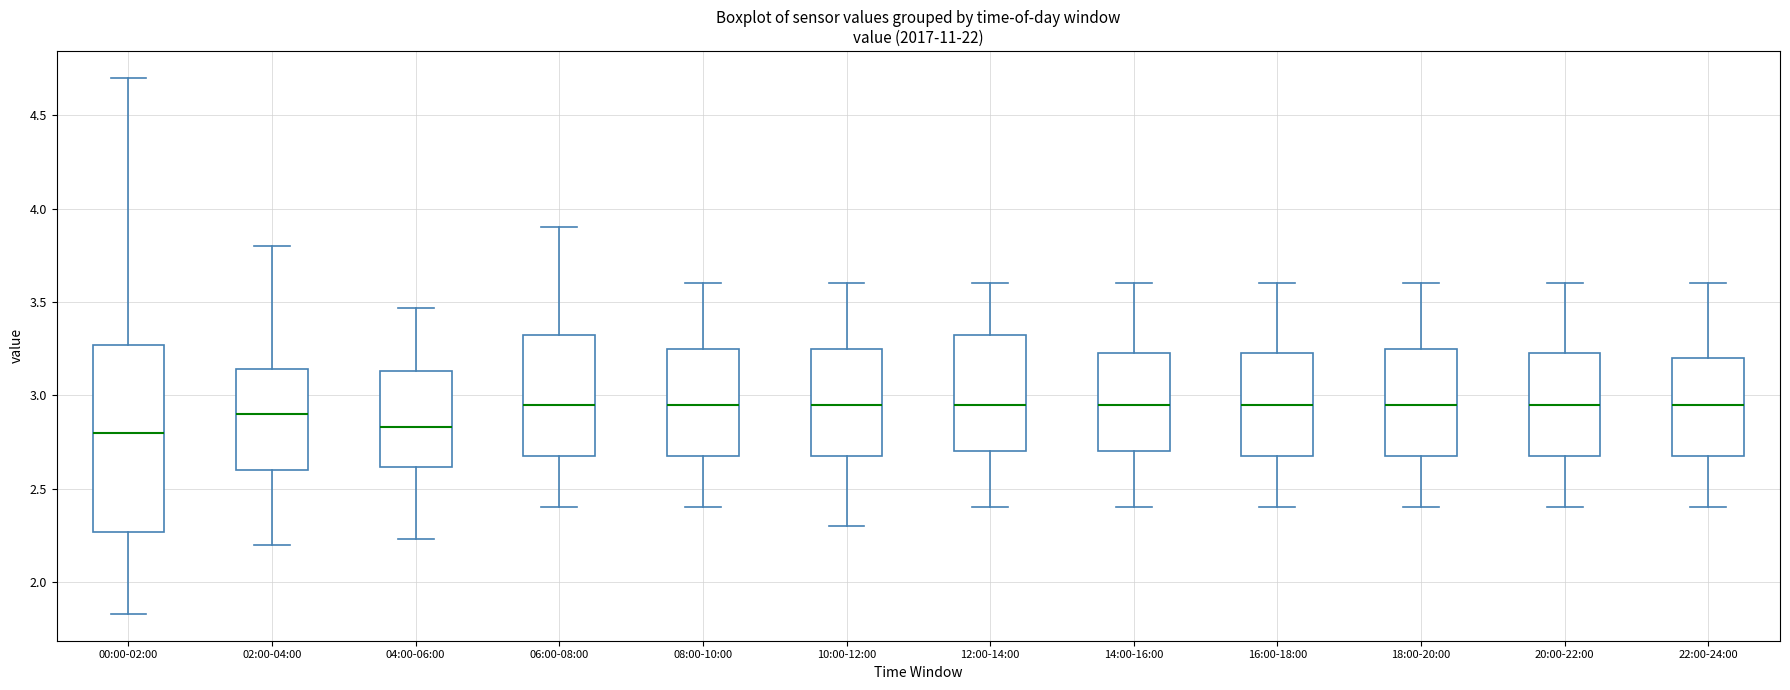

Where does the median line of the box for 16:00-18:00 sit on the y-axis? The values are not printed on the chart, so give them approximately, as read against the axis.

2.95